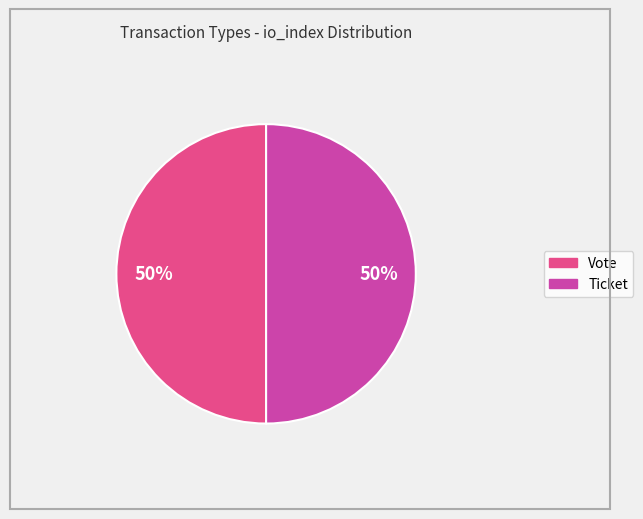

How many slices are in this pie chart?

2